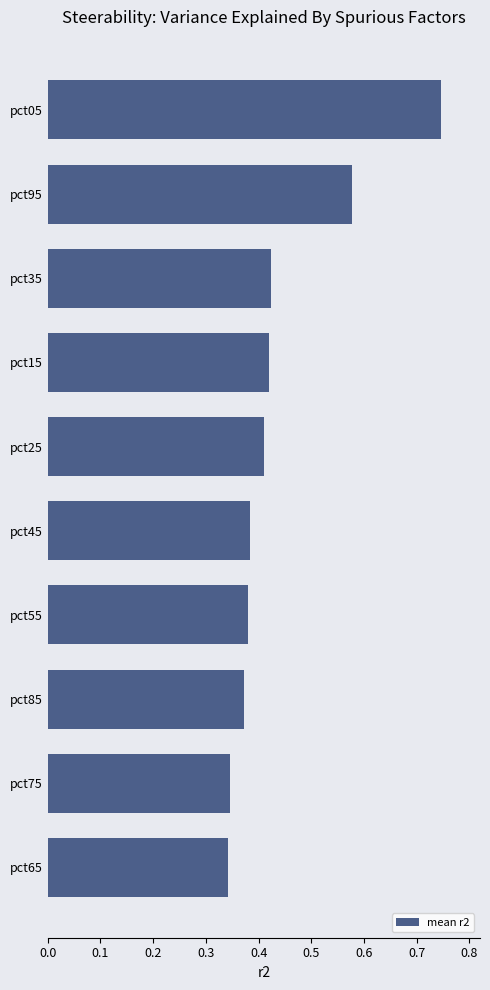

Which label corresponds to the largest value in the chart?

pct05